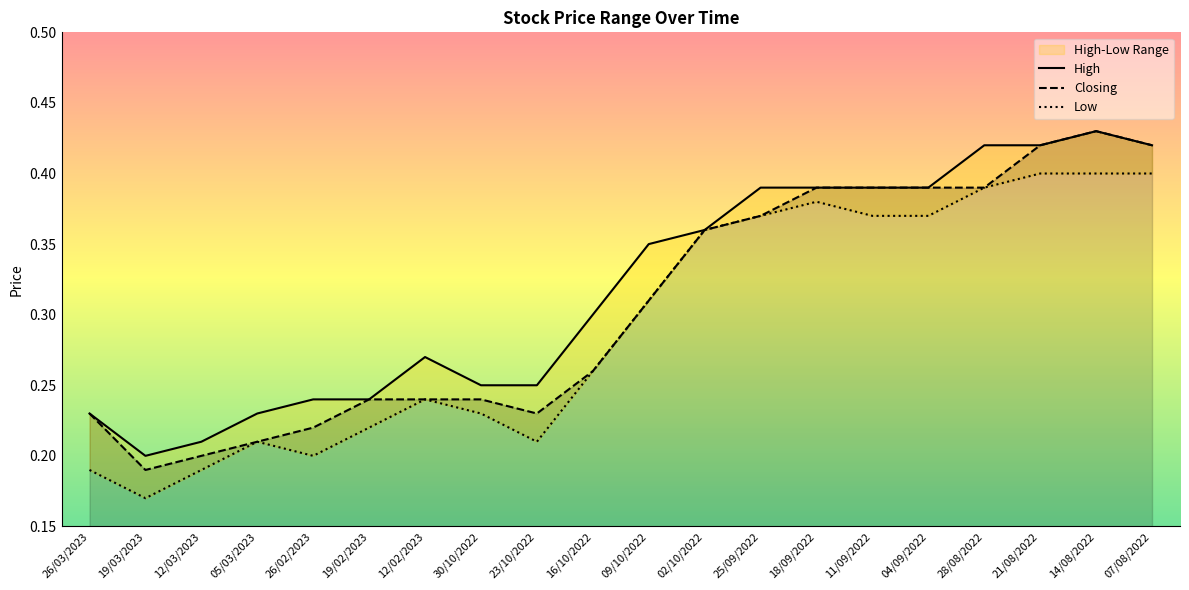

How many lines are shown in the chart?

3